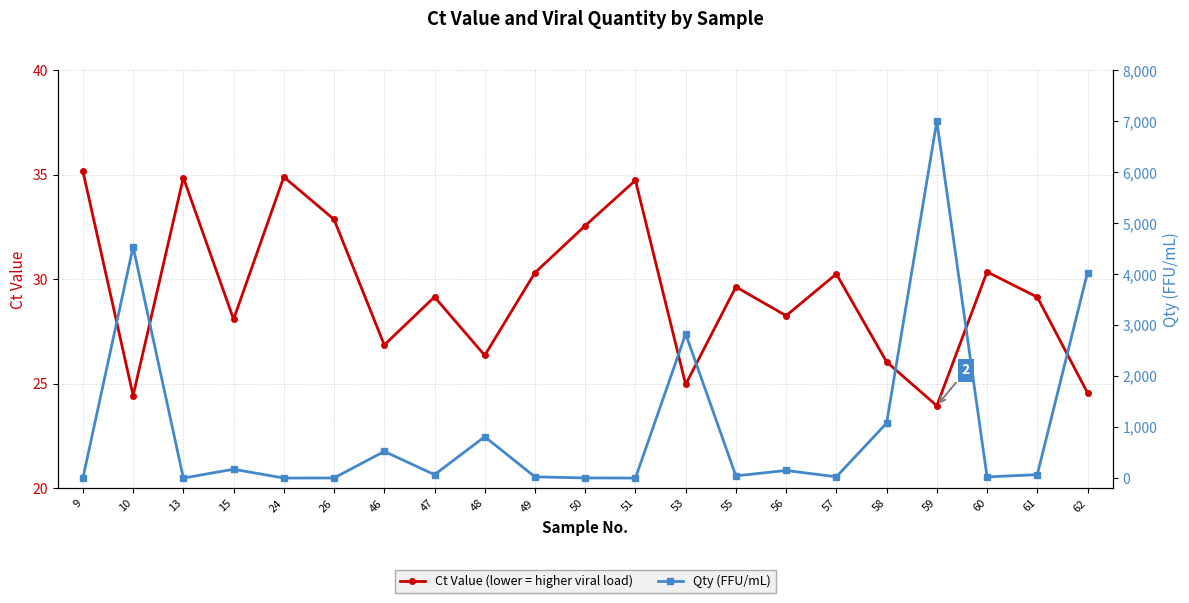

Where is the first local maximum for Ct Value?

13